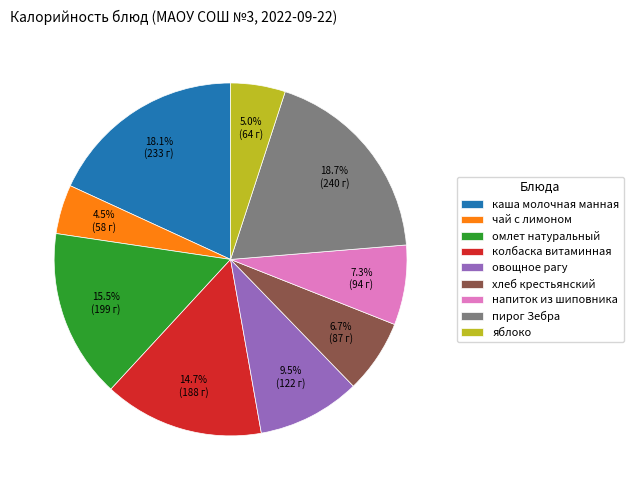

Combined, what portion of the pie is овощное рагу and каша молочная манная?

27.6%